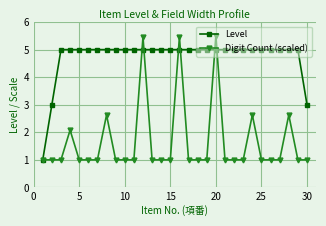

What are all the series names shown in the legend?

Level, Digit Count (scaled)